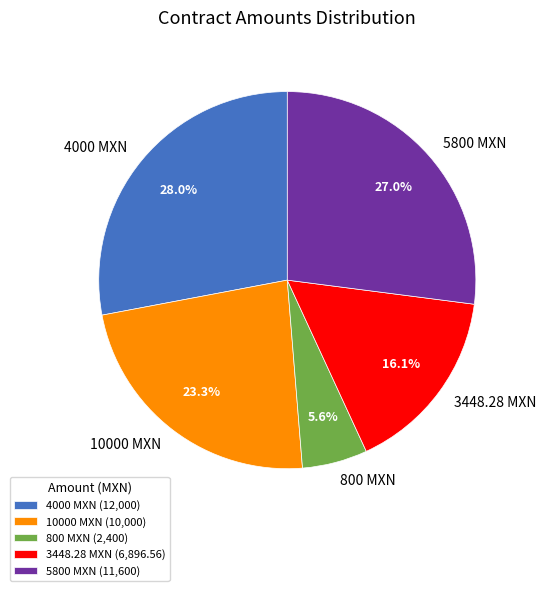

Which has a higher value, 4000 MXN or 10000 MXN?

4000 MXN